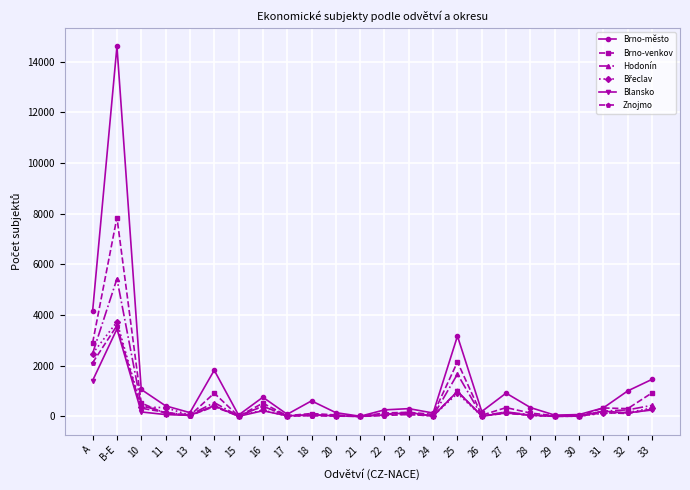

Which label corresponds to the largest value in the chart?

B-E